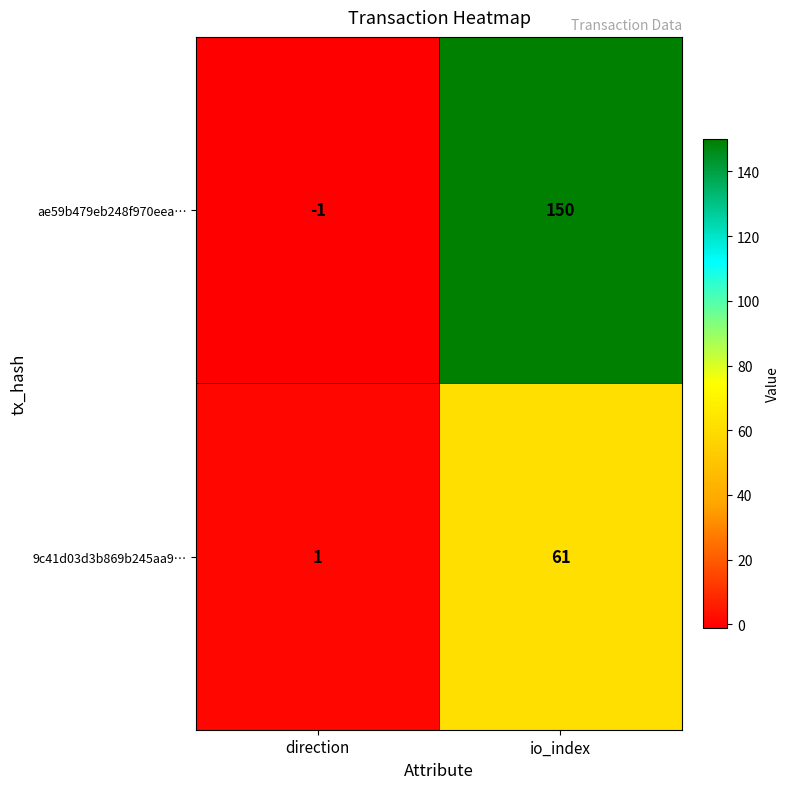

The 9c41d03d3b869b245aa9… series shows 90 at io_index. True or false?

False